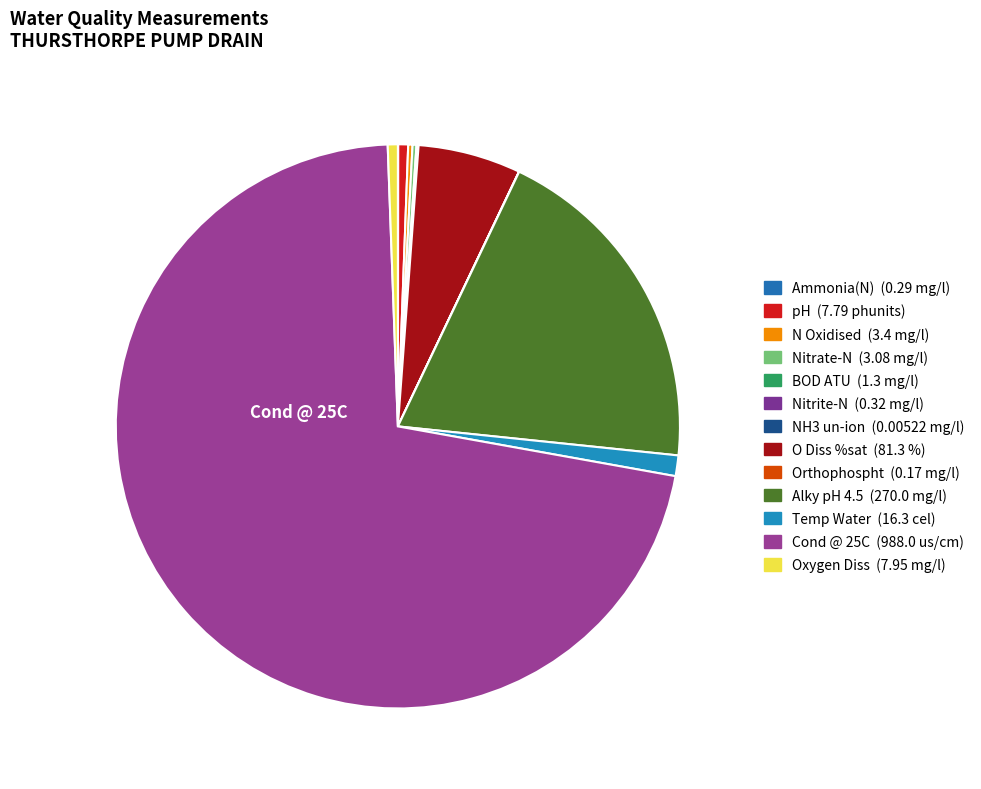

How many slices are in this pie chart?

13